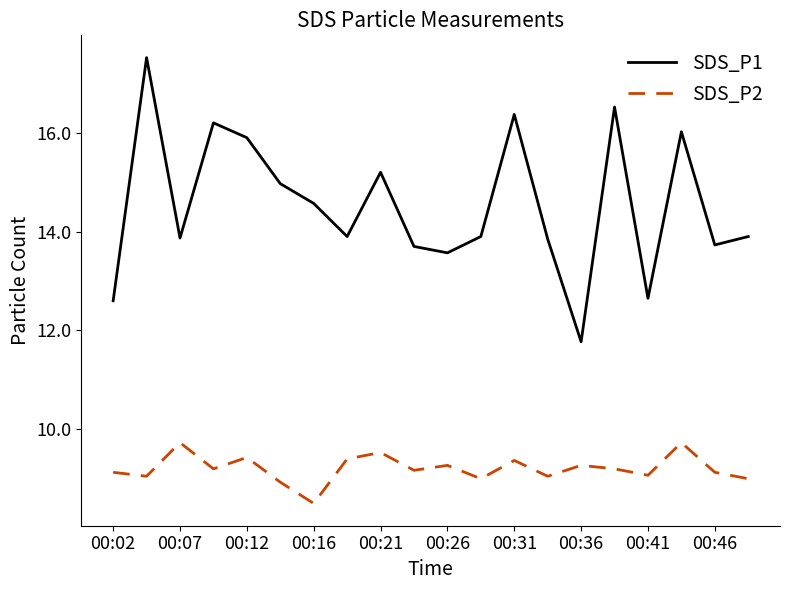

Which series has the largest range (max minus min)?

SDS_P1